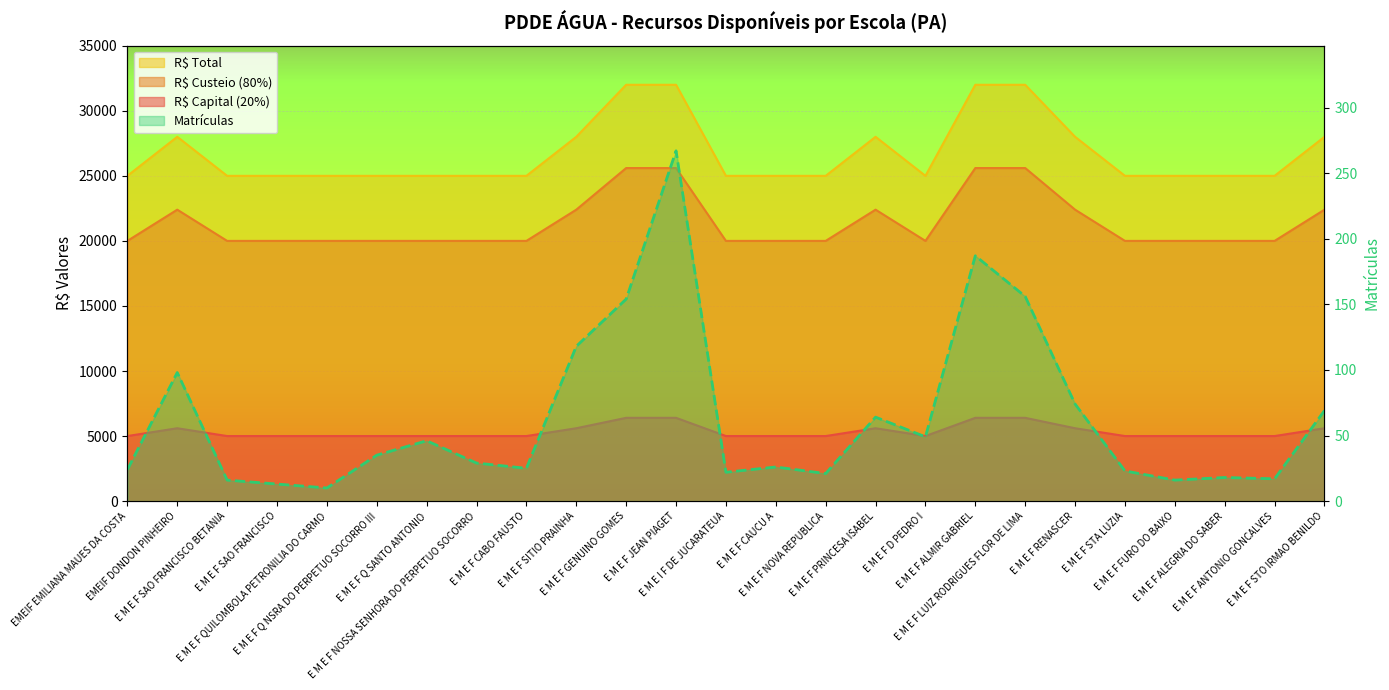

True or false: the data shows 193 at E M E F SITIO PRAINHA.

False